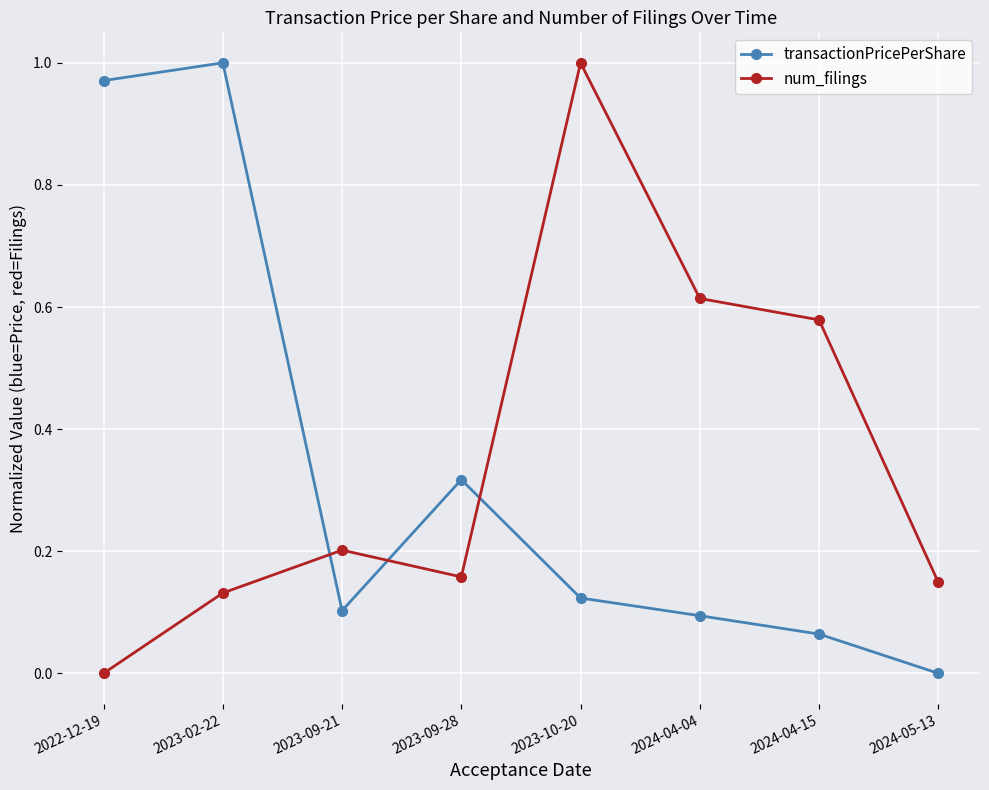

What is the difference between the second highest and second lowest values in the transactionPricePerShare series?

0.9